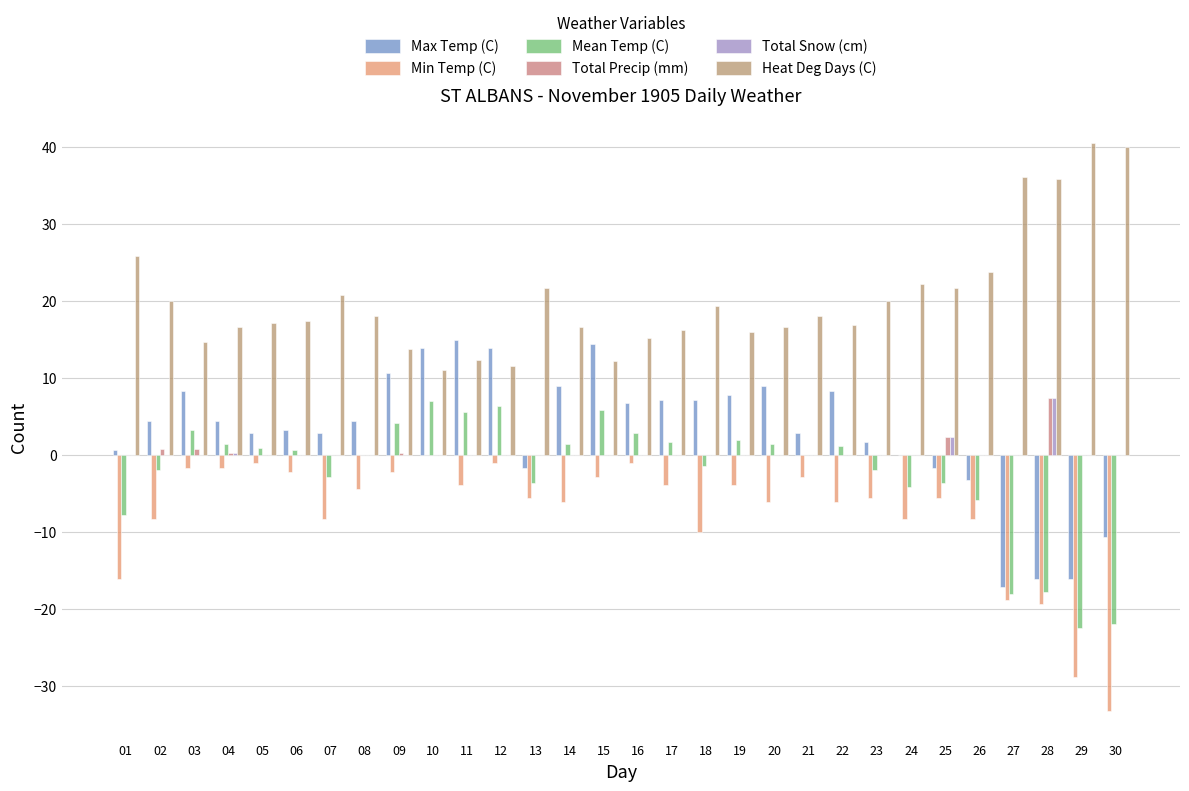

Are the bars grouped side by side (vs. stacked)?

Yes